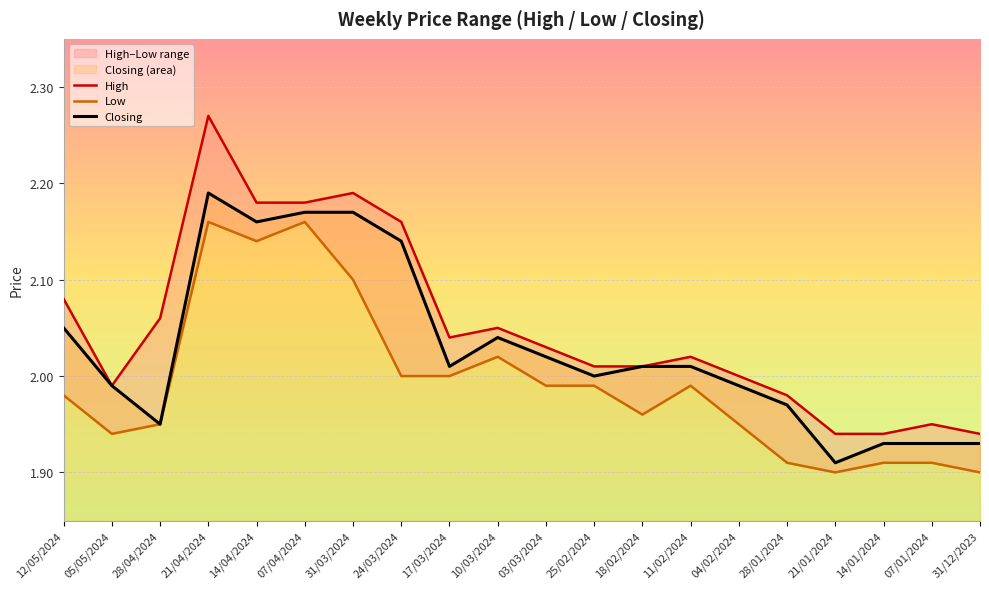

Reading left to right, list all the values displayed in this chart.

High: 2.1	2.0	2.1	2.3	2.2	2.2	2.2	2.2	2.0	2.0	2.0	2.0	2.0	2.0	2.0	2.0	1.9	1.9	1.9	1.9
Low: 2.0	1.9	1.9	2.2	2.1	2.2	2.1	2.0	2.0	2.0	2.0	2.0	2.0	2.0	1.9	1.9	1.9	1.9	1.9	1.9
Closing: 2.0	2.0	1.9	2.2	2.2	2.2	2.2	2.1	2.0	2.0	2.0	2.0	2.0	2.0	2.0	2.0	1.9	1.9	1.9	1.9